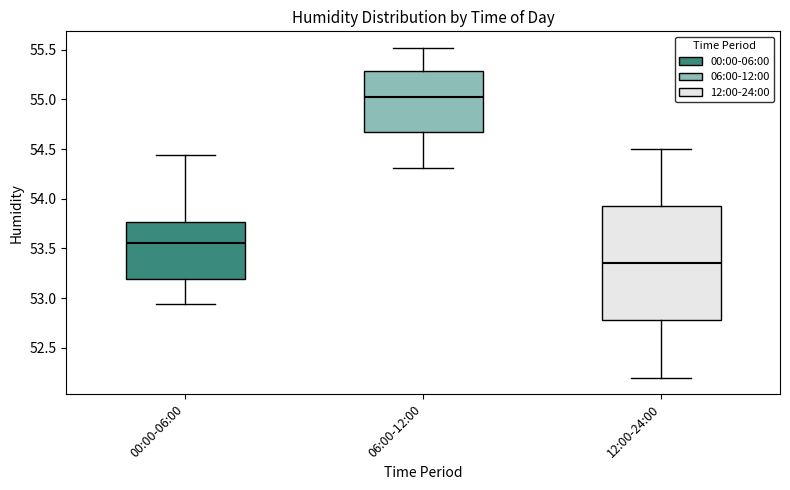

Where does the upper whisker of the box for 06:00-12:00 end on the y-axis? The values are not printed on the chart, so give them approximately, as read against the axis.

55.50